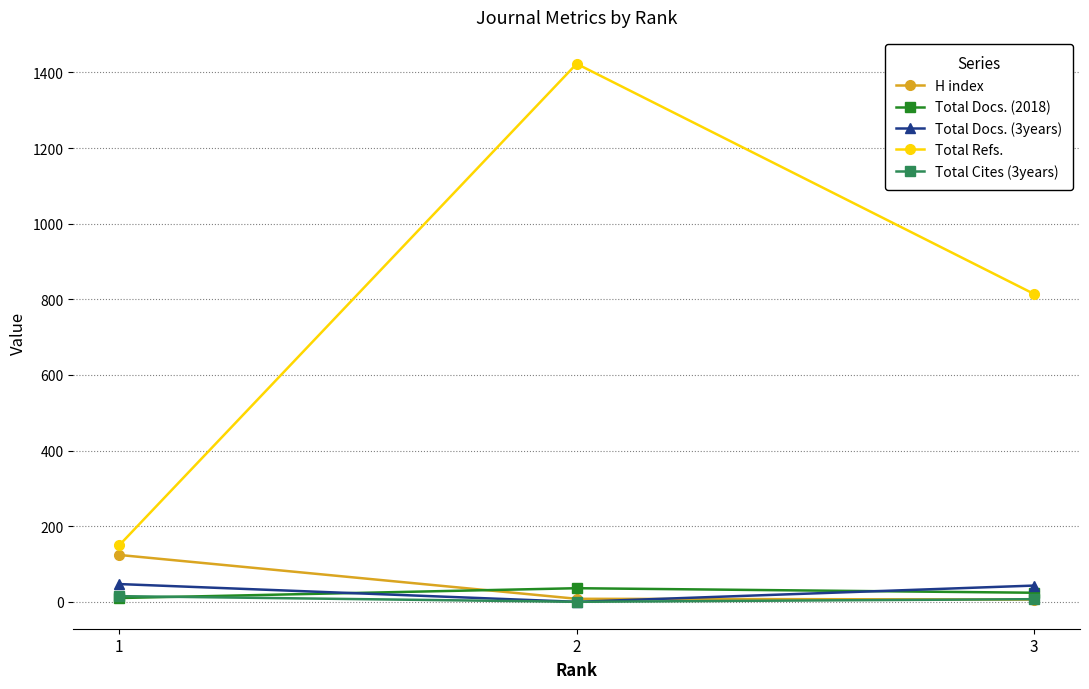

Where is Total Docs. (3years) nearest to the value 23?

3